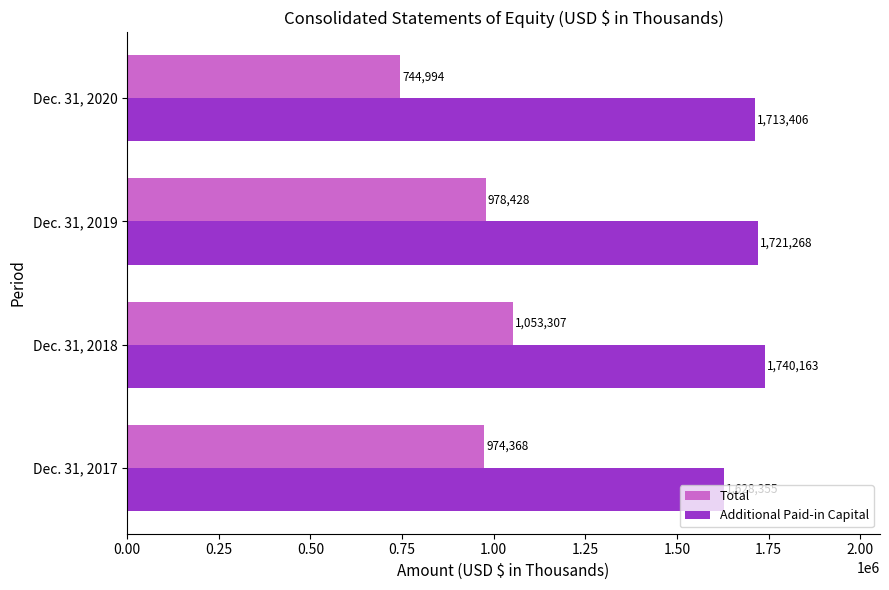

What is the difference between the maximum and minimum values in the Total series?

308313